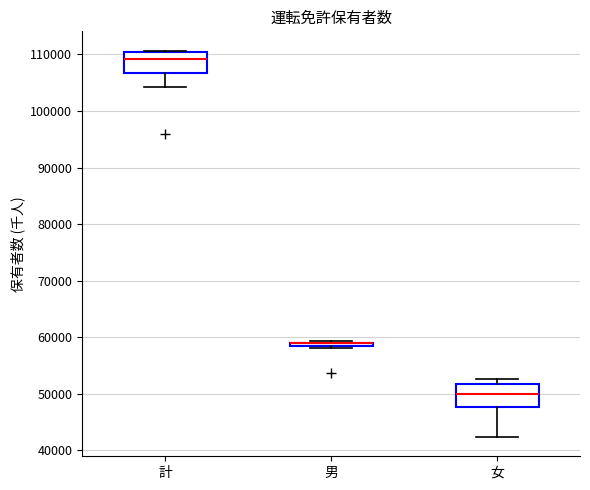

Where does the lower whisker of the box for 女 end on the y-axis? The values are not printed on the chart, so give them approximately, as read against the axis.

42000